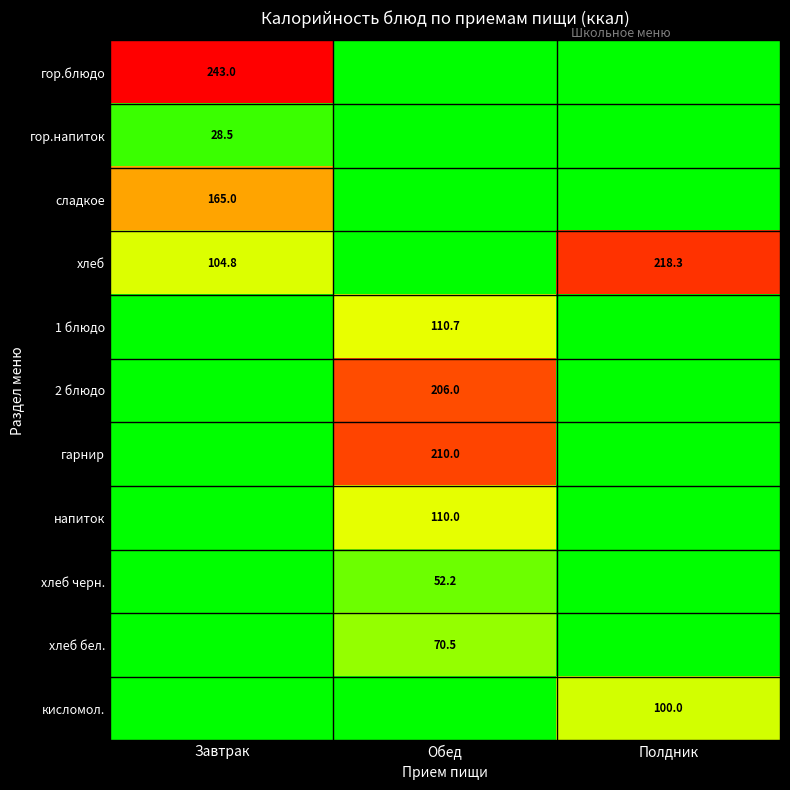

The value of напиток at Обед is 156.5. True or false?

False